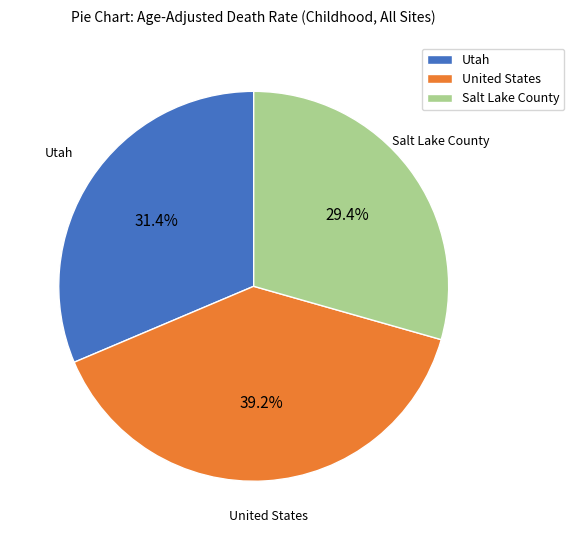

Between United States and Salt Lake County, which is larger?

United States